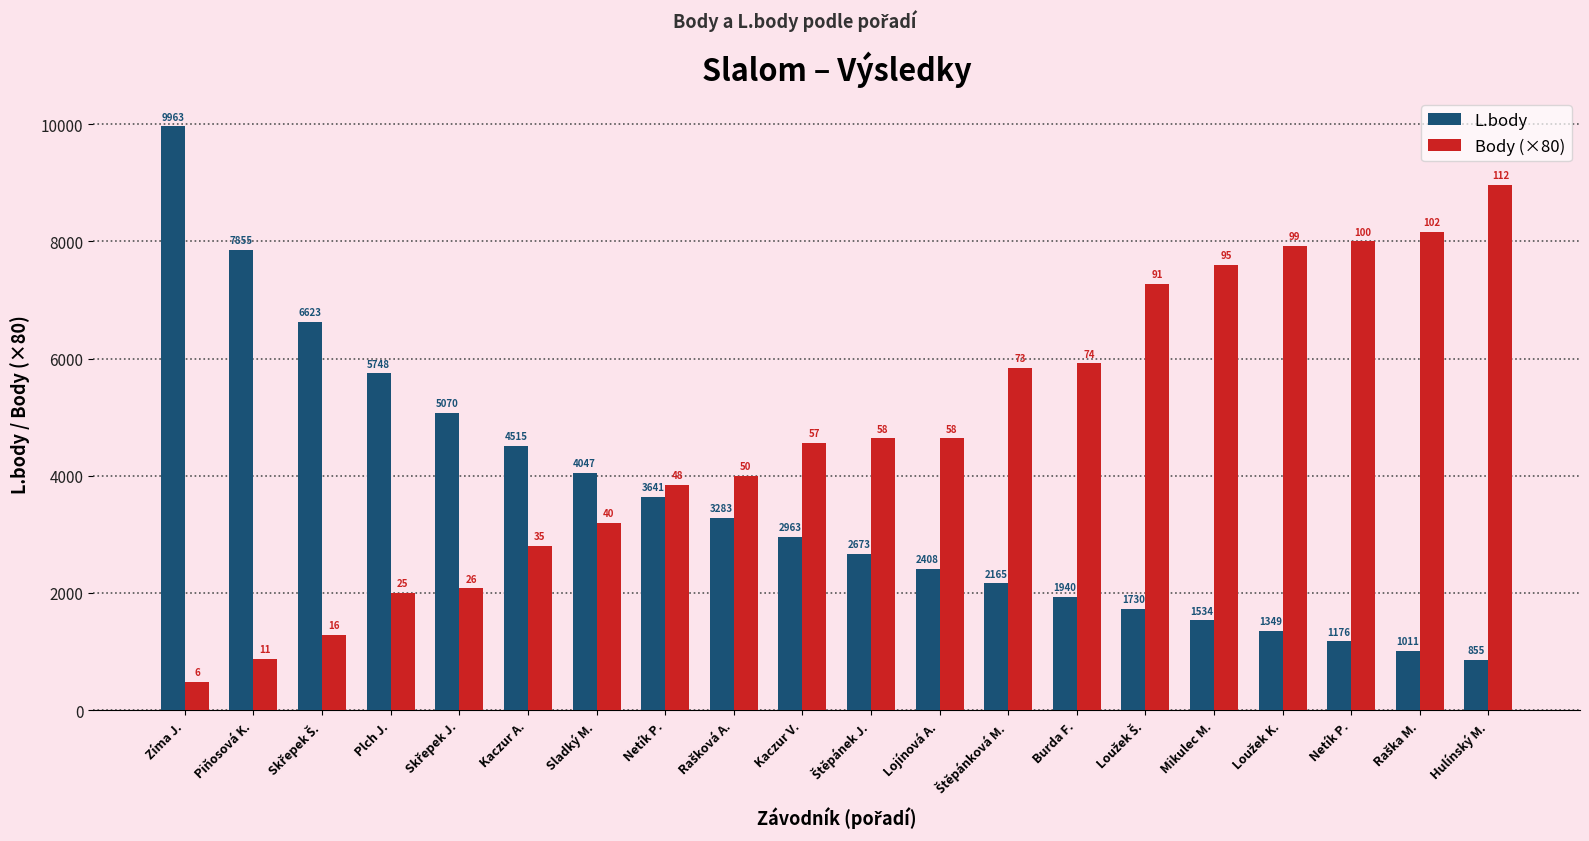

Does the chart contain any negative values?

No